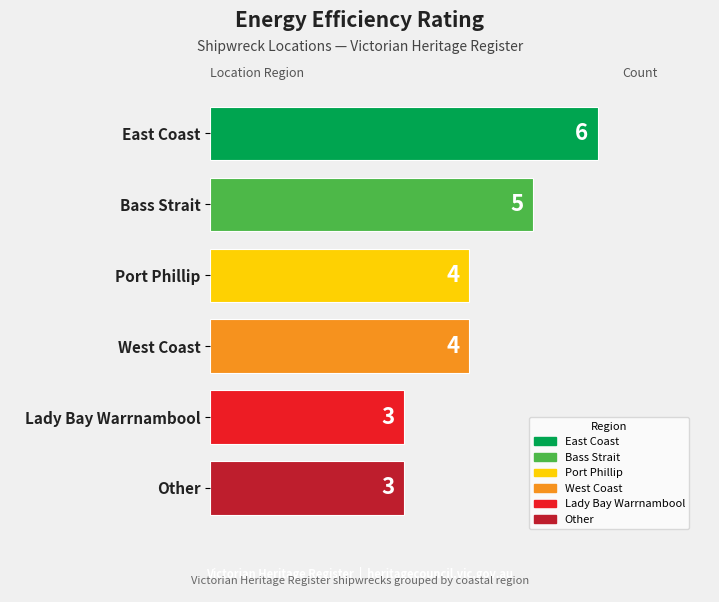

What is the label of the 4th bar from the top?

West Coast